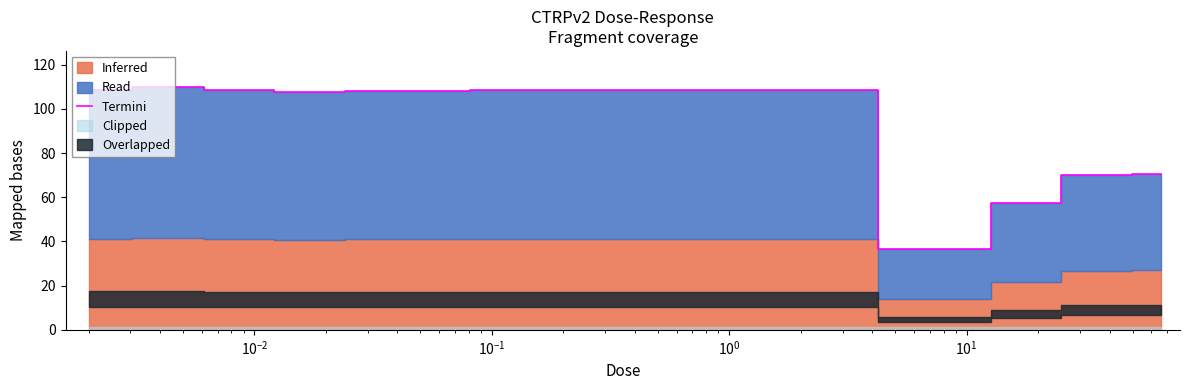

What is the maximum value for Termini?

109.8